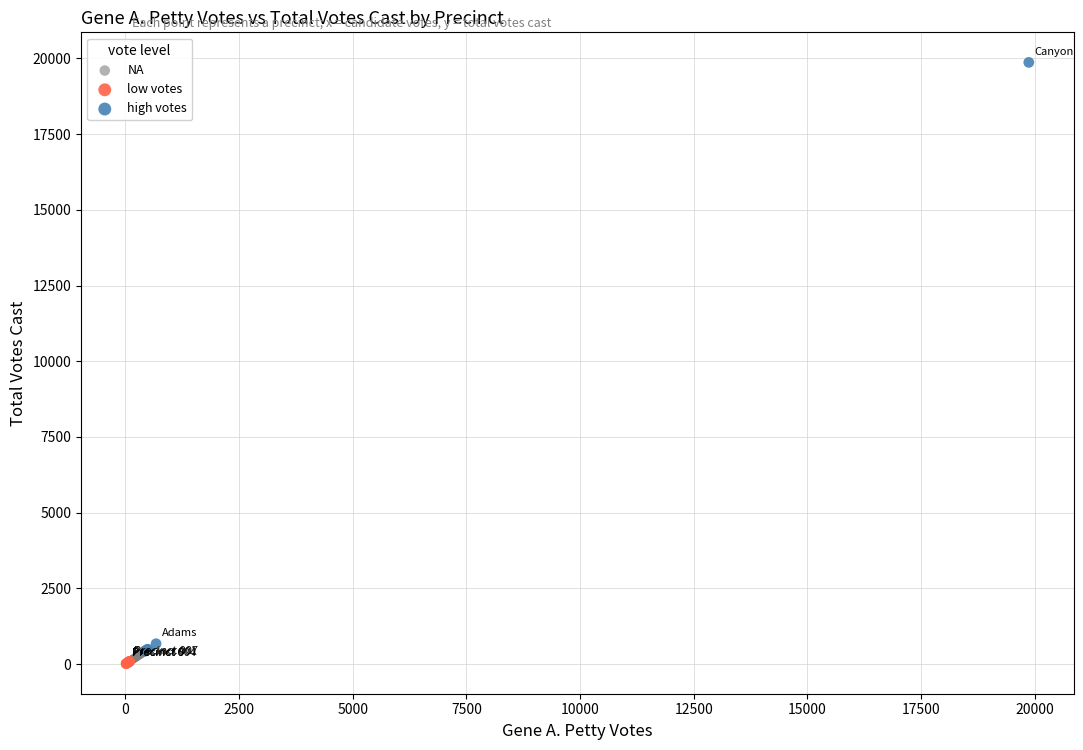

Which series reaches the maximum Y coordinate?

high votes